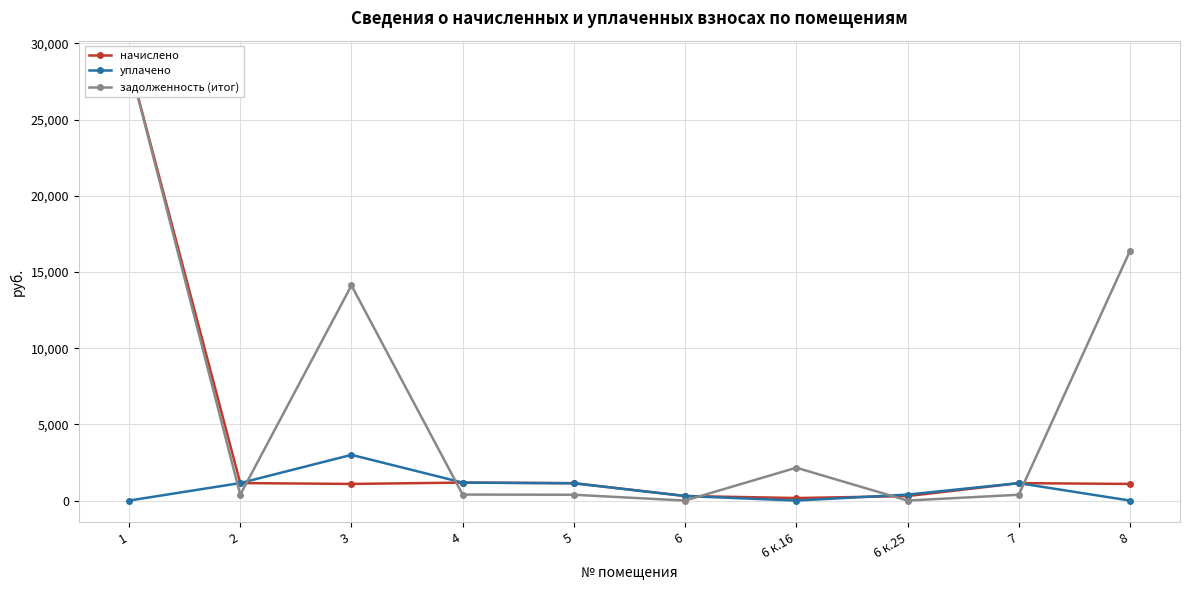

Reading right to left, extract all data points from this chart.

начислено: 1091.5	1143.5	294.0	164.8	300.0	1143.5	1179.1	1091.5	1147.9	28742.6
уплачено: 0.0	1143.5	392.0	0.0	300.0	1132.4	1179.1	3000.0	1147.9	0.0
задолженность (итог): 16381.4	381.1	0.0	2155.7	0.0	381.1	393.0	14118.2	382.6	28742.6